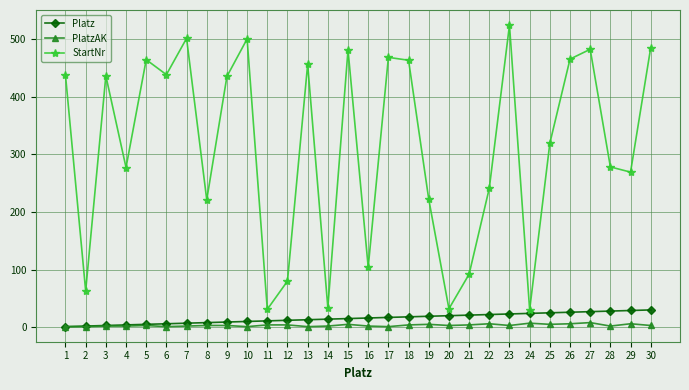

Where is the first local minimum for StartNr?

2